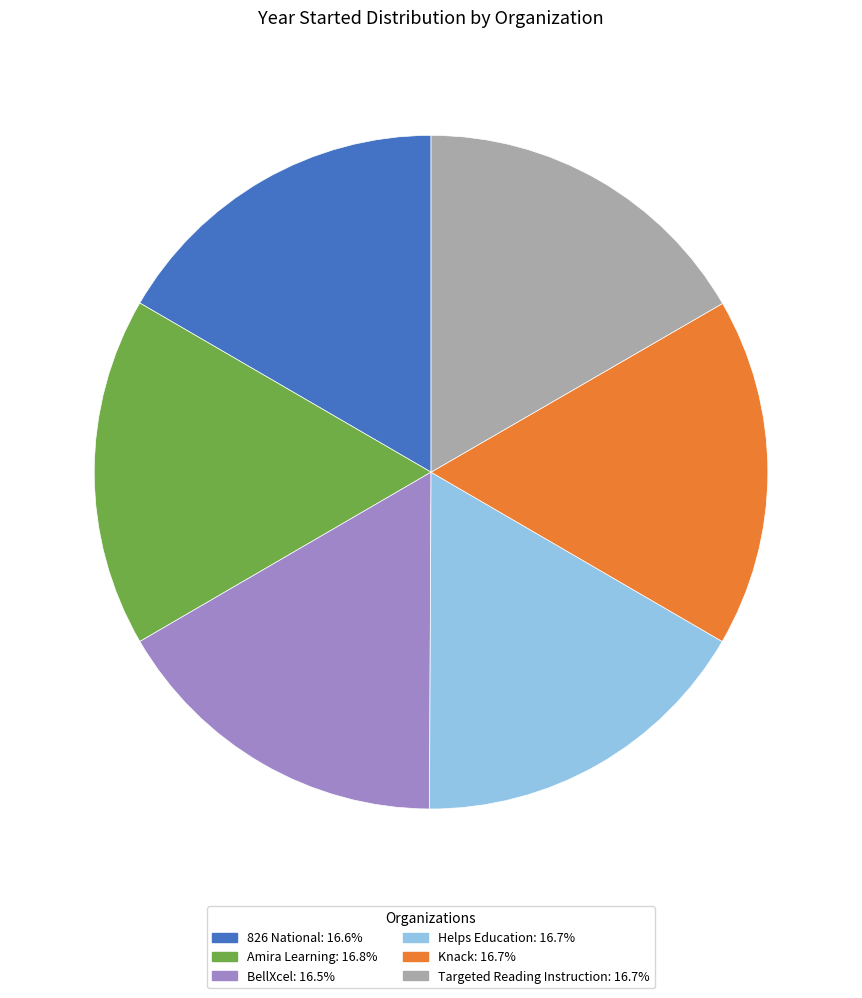

Is it true that Knack is 24% of the pie?

False